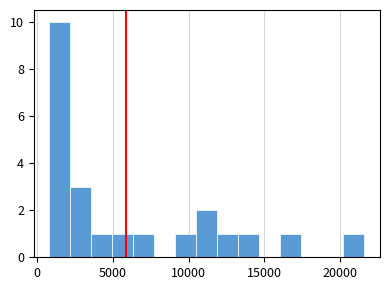

Around what value on the x-axis is the tallest bar? Give the approximate position of its centre, as read against the axis.

1500